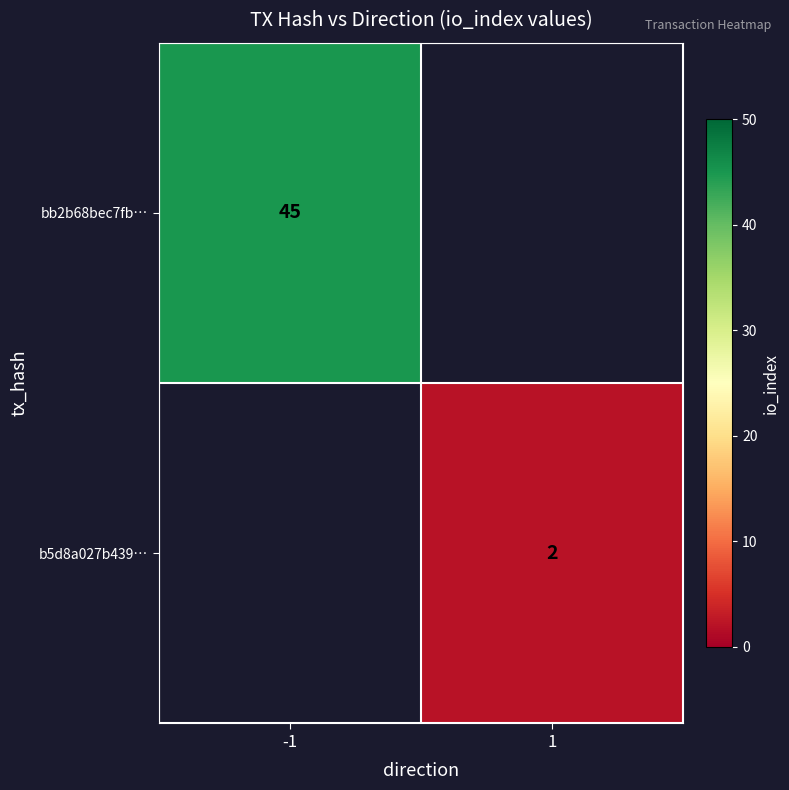

Which category has the lowest value across all series?

1